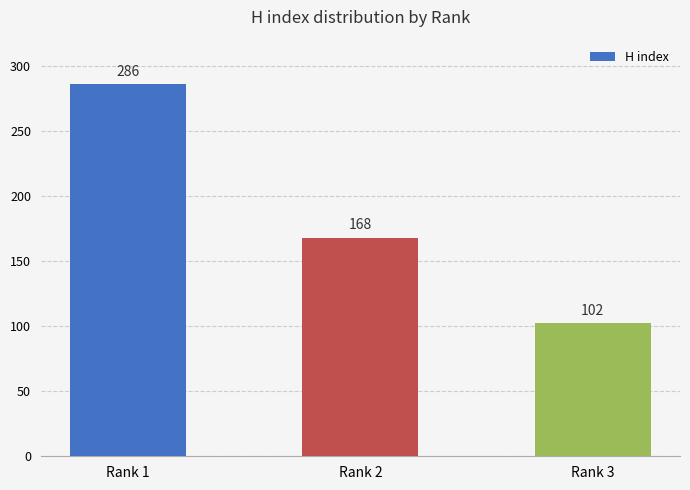

At which label is the value closest to 194?

Rank 2